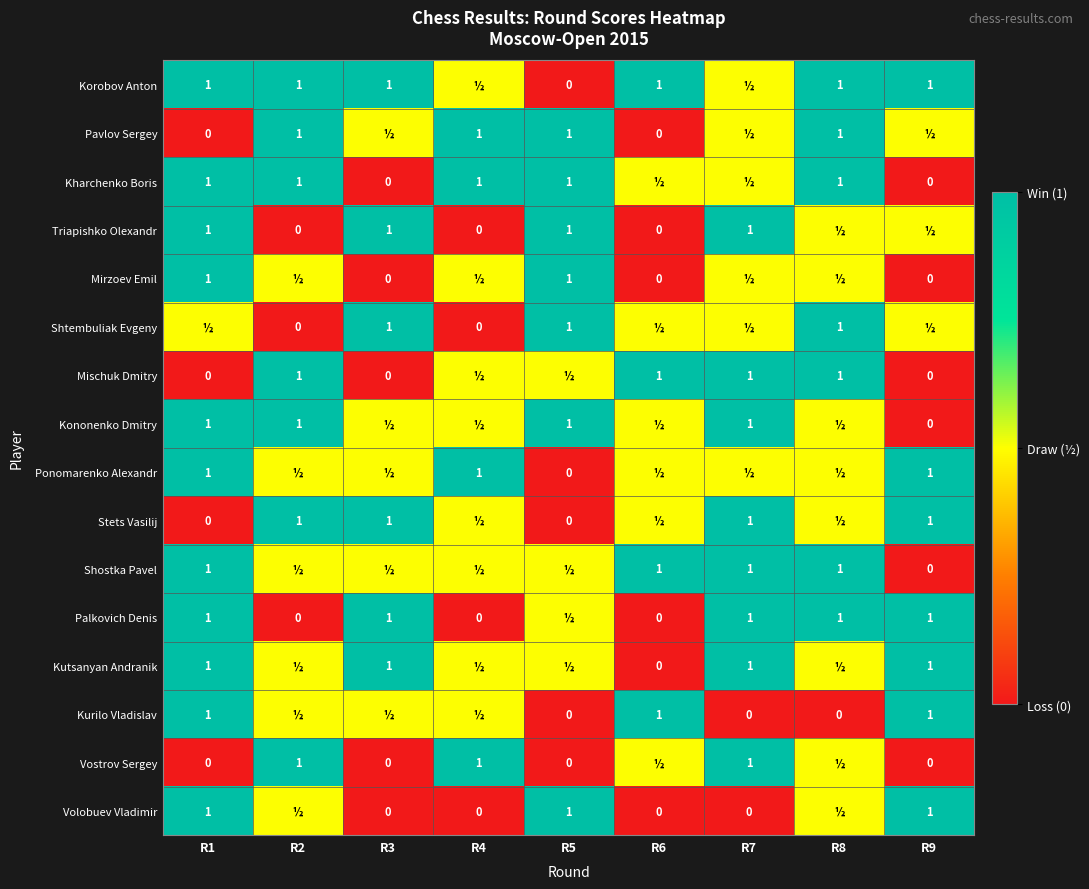

What is the sum of the Pavlov Sergey values at R2 and R5?

2.0